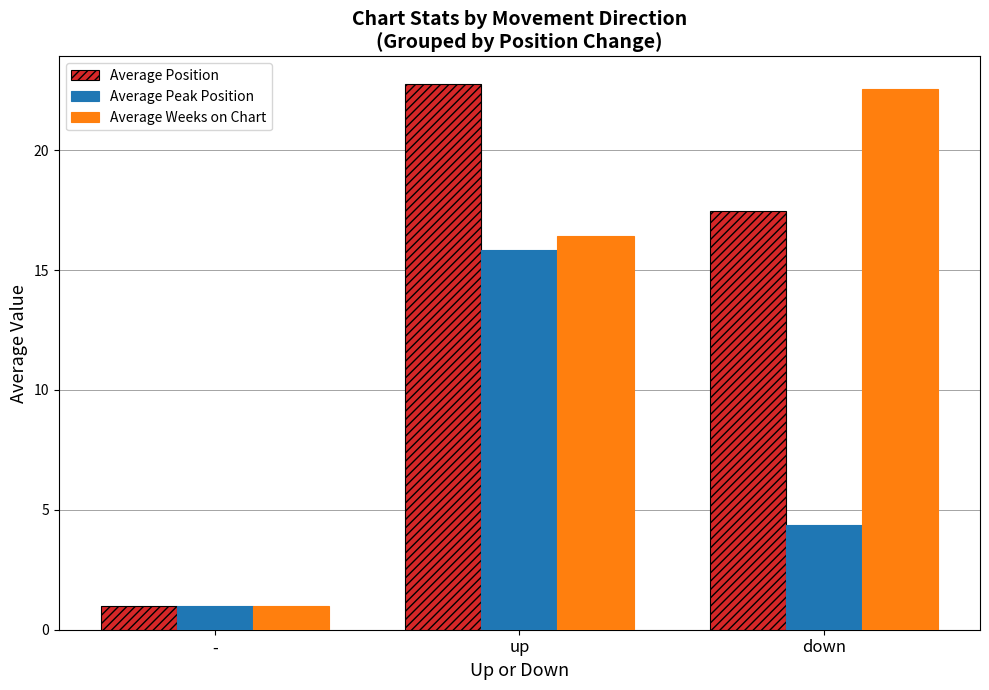

At how many categories does at least one series exceed 9?

2